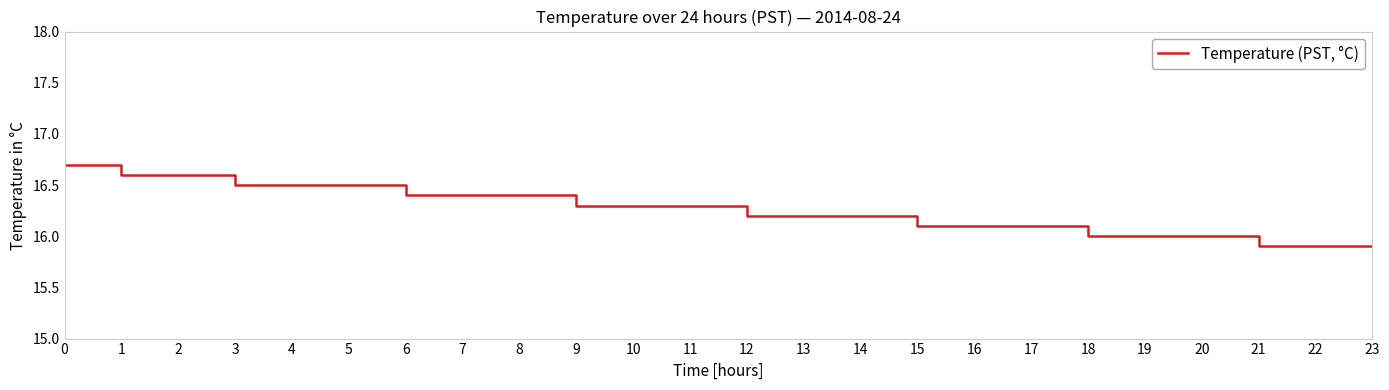

Reading left to right, list all the values displayed in this chart.

16.7	16.6	16.6	16.5	16.5	16.5	16.4	16.4	16.4	16.3	16.3	16.3	16.2	16.2	16.2	16.1	16.1	16.1	16.0	16.0	16.0	15.9	15.9	15.9